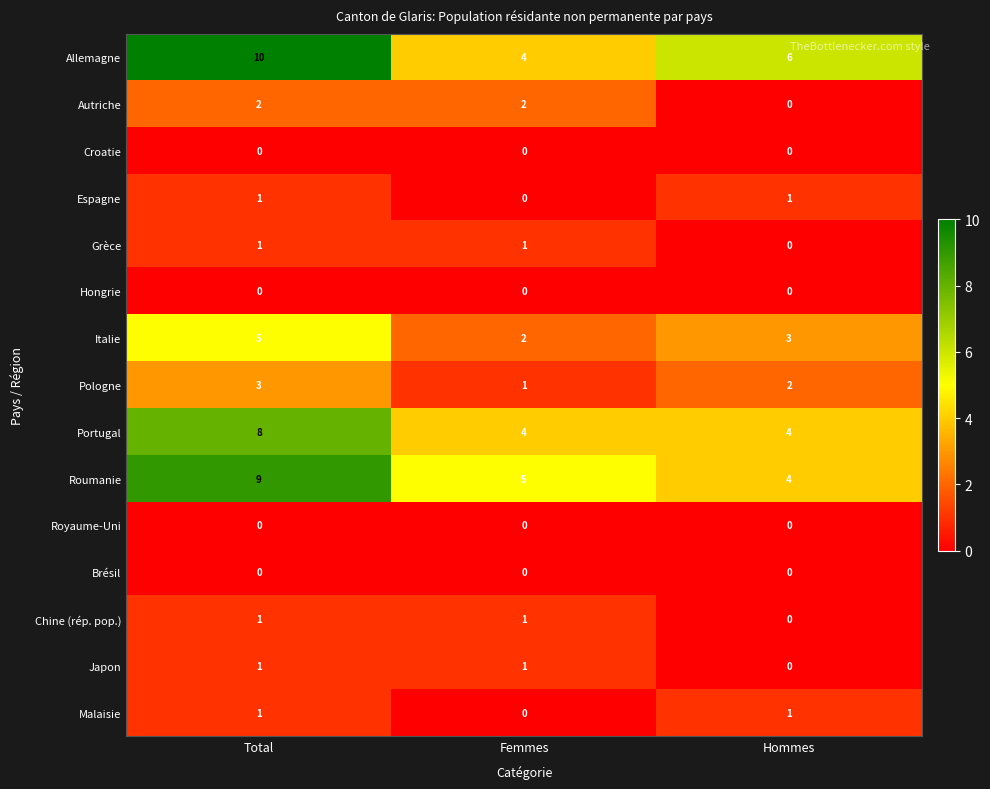

The value of Brésil at Hommes is 0. True or false?

True